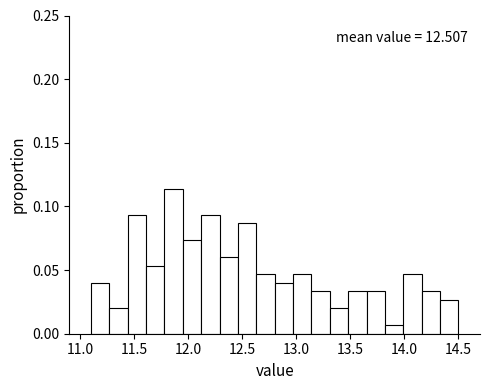

Read against the x-axis, roughly where is the centre of the tallest bar?

11.85